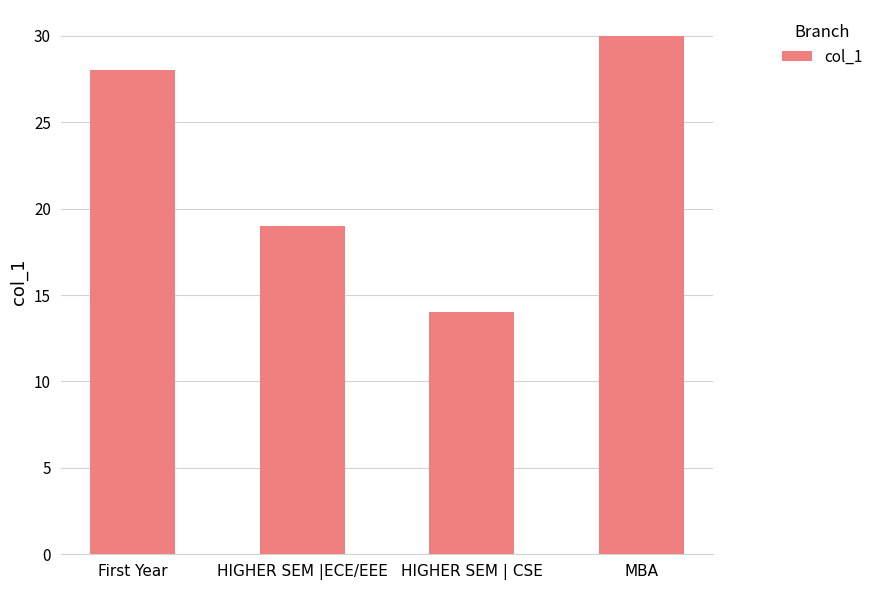

What is the sum of the values at HIGHER SEM | CSE and HIGHER SEM |ECE/EEE?

33